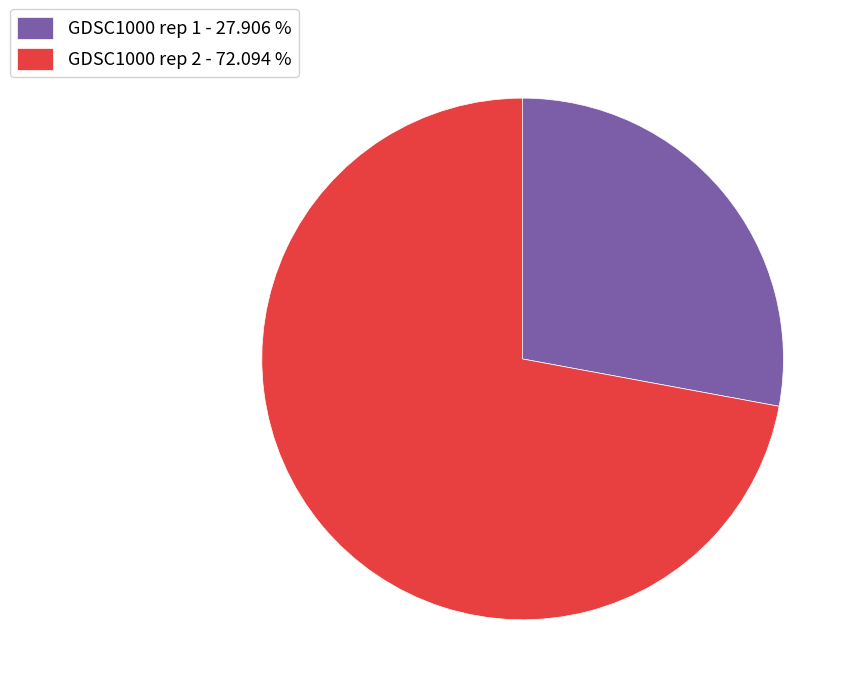

Is it true that GDSC1000 rep 2 is 72% of the pie?

True